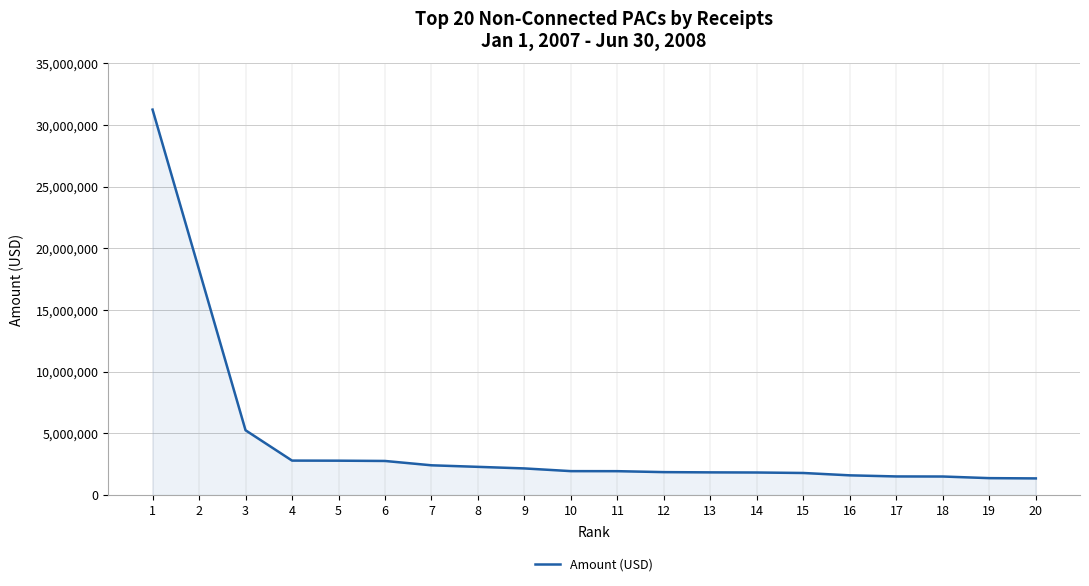

How many lines are shown in the chart?

1